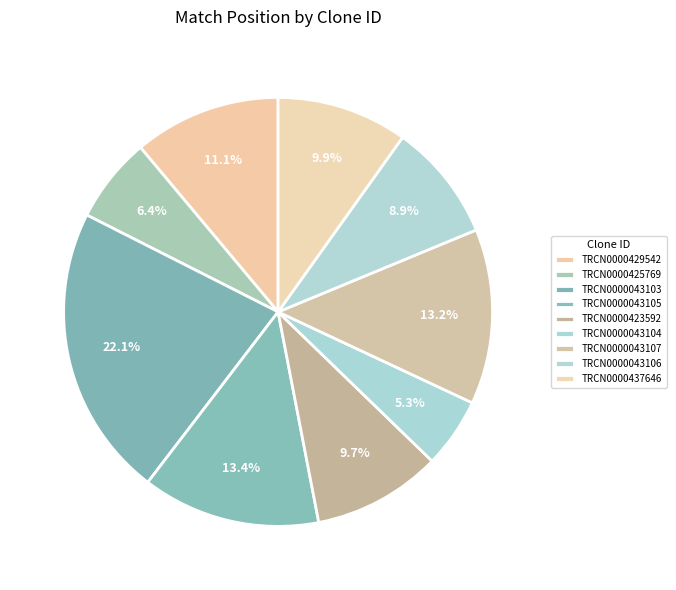

How many segments does this pie chart have?

9